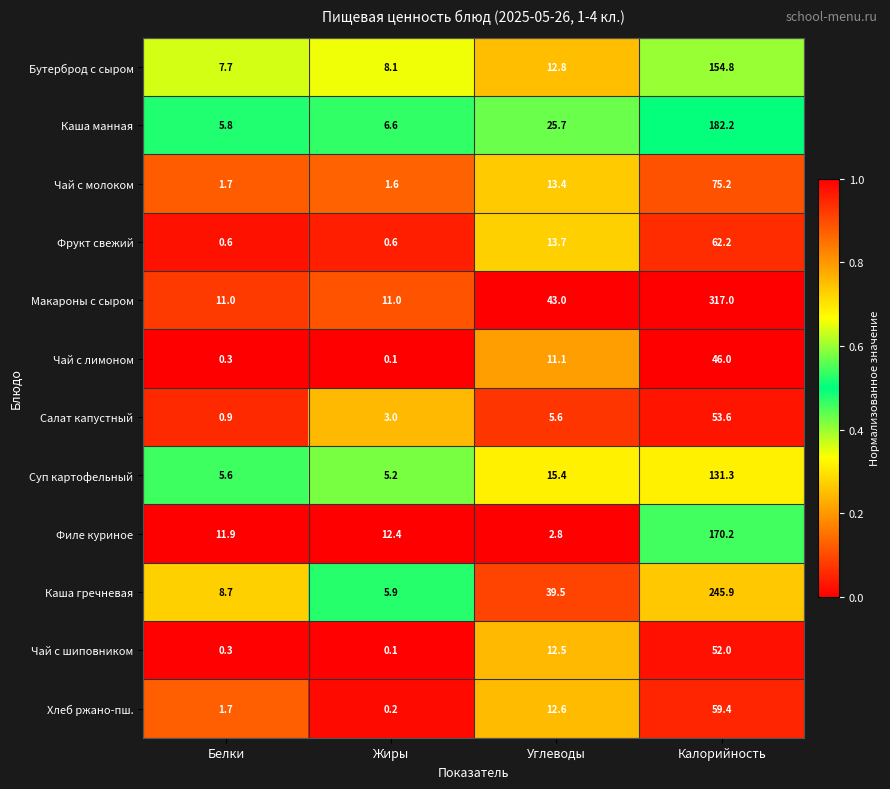

At how many categories does at least one series exceed 0?

4